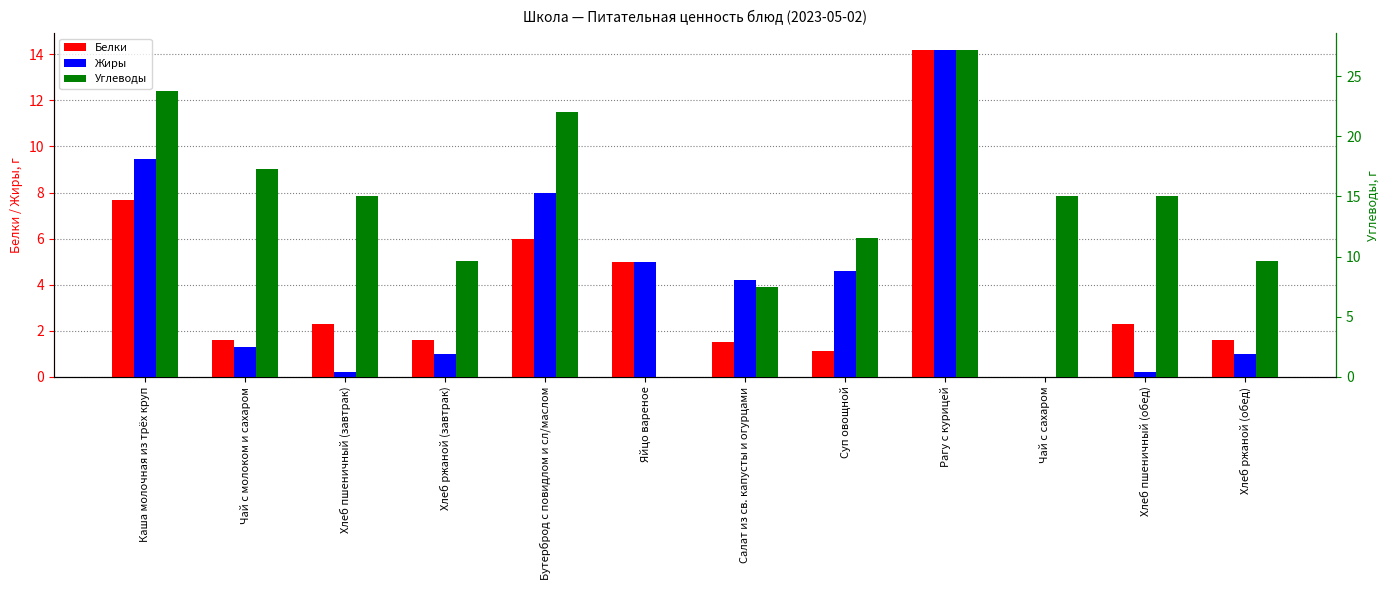

What is the difference between the highest and lowest values at Хлеб ржаной (обед)?

8.6